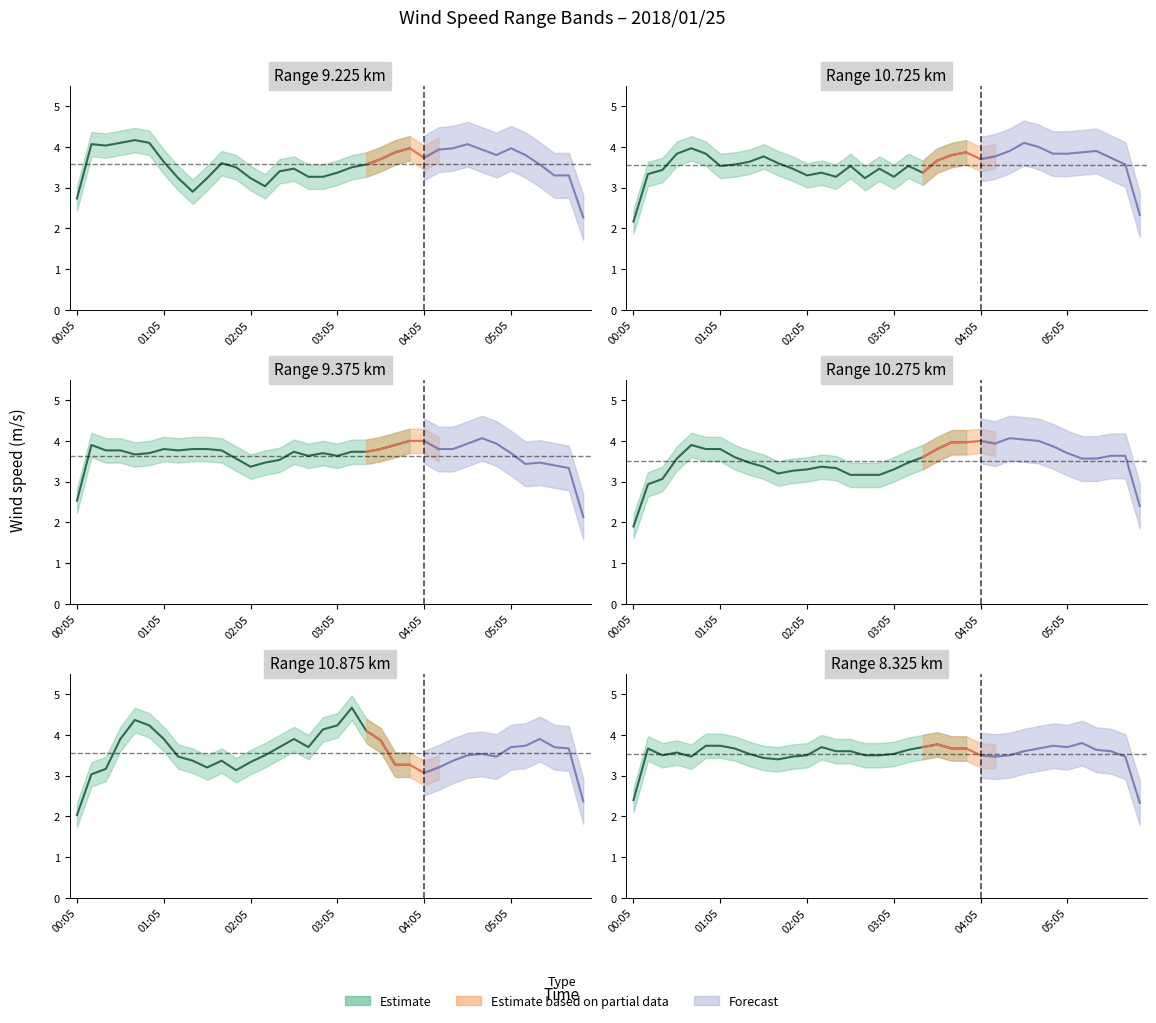

What value does the 8.325 series have at 03:15?

3.7